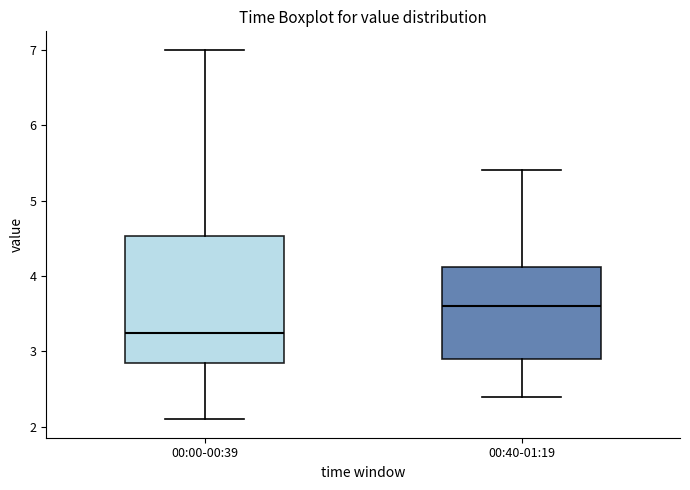

Reading left to right, transcribe this box plot: for each box, give where its median line is, the range the box spans, and where its two whiskers end, as read against the y-axis. The values are not printed on the chart, so give them approximately, as read against the axis.

00:00-00:39: median 3.3, box 2.9 to 4.5, whiskers 2.1 to 7.0
00:40-01:19: median 3.6, box 2.9 to 4.1, whiskers 2.4 to 5.4